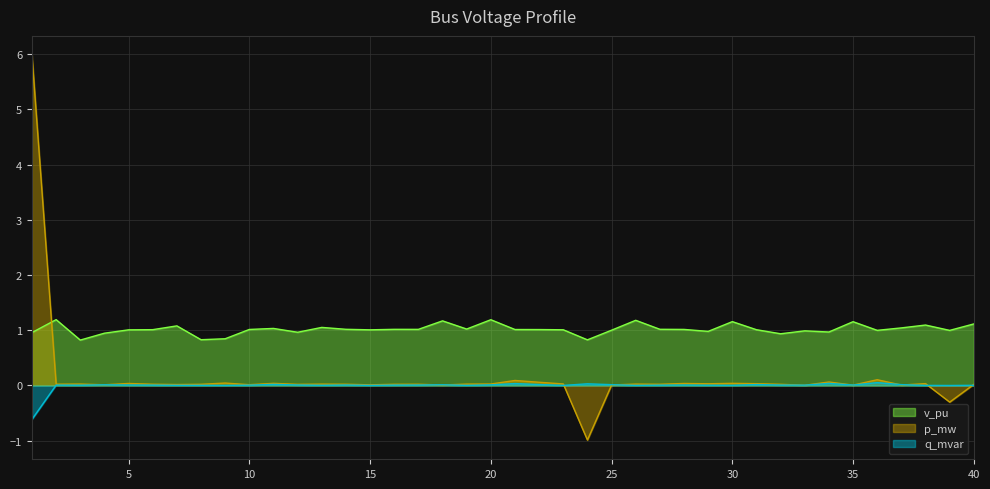

At which category is the sum across all series the highest?

1